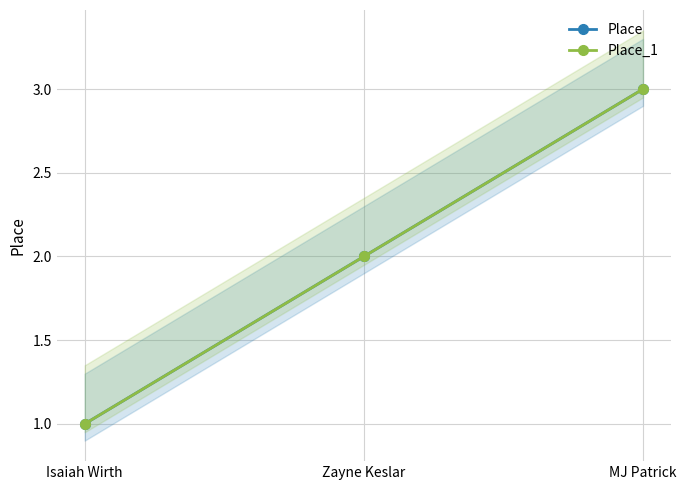

At which category does the chart reach its peak across all series?

MJ Patrick